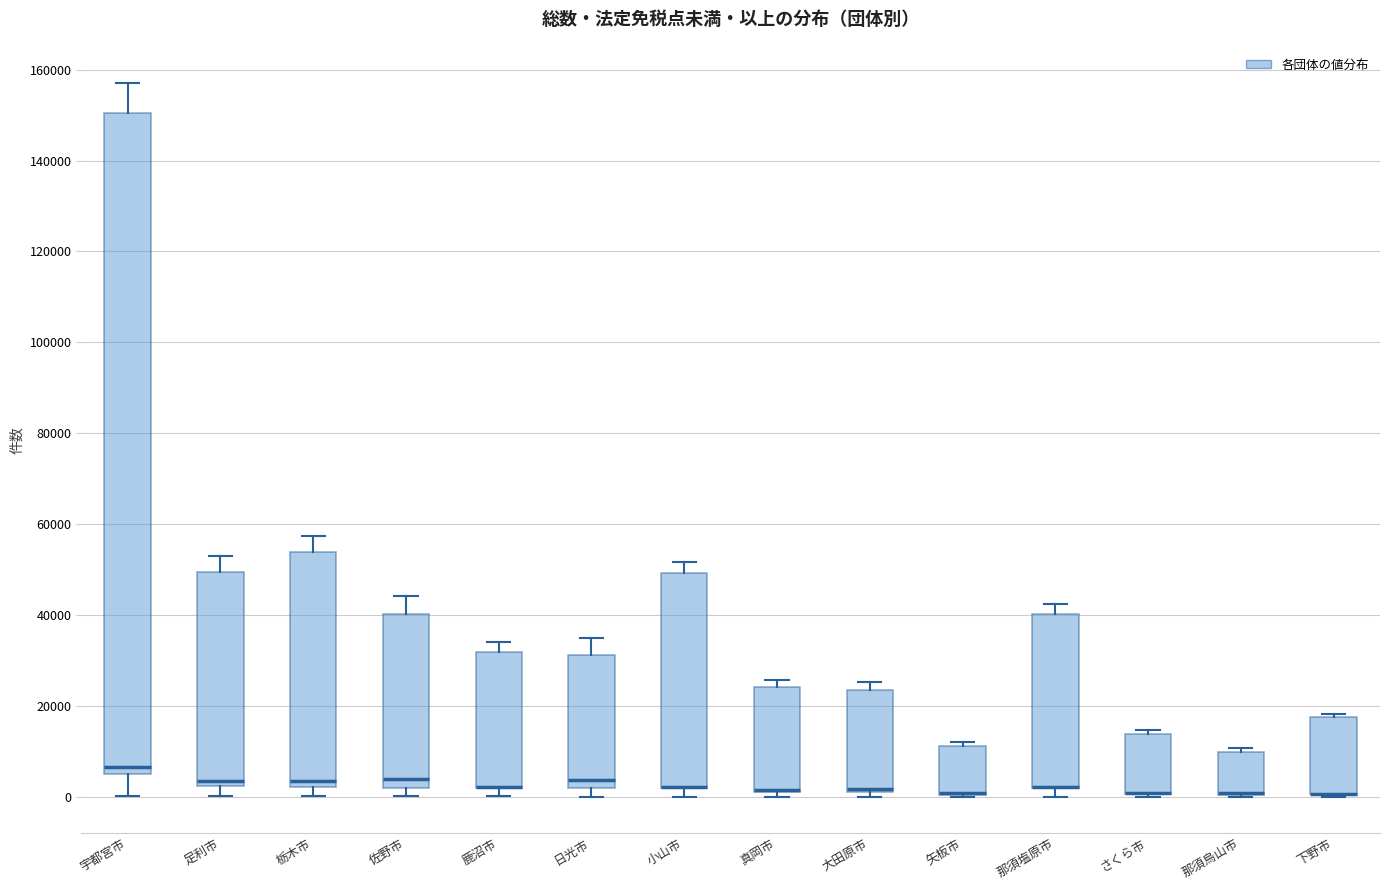

Reading left to right, transcribe this box plot: for each box, give where its median line is, the range the box spans, and where its two whiskers end, as read against the y-axis. The values are not printed on the chart, so give them approximately, as read against the axis.

宇都宮市: median 6000, box 4000 to 150000, whiskers 0 to 158000
足利市: median 4000, box 2000 to 50000, whiskers 0 to 54000
栃木市: median 4000, box 2000 to 54000, whiskers 0 to 58000
佐野市: median 4000, box 2000 to 40000, whiskers 0 to 44000
鹿沼市: median 2000 (drawn on the box's lower edge), box 2000 to 32000, whiskers 0 to 34000
日光市: median 4000, box 2000 to 32000, whiskers 0 to 34000
小山市: median 2000 (drawn on the box's lower edge), box 2000 to 50000, whiskers 0 to 52000
真岡市: median 2000 (drawn on the box's lower edge), box 2000 to 24000, whiskers 0 to 26000
大田原市: median 2000 (drawn on the box's lower edge), box 2000 to 24000, whiskers 0 to 26000
矢板市: median 0 (drawn on the box's lower edge), box 0 to 12000, whiskers 0 to 12000 (just above the box's upper edge)
那須塩原市: median 2000 (drawn on the box's lower edge), box 2000 to 40000, whiskers 0 to 42000
さくら市: median 0 (drawn on the box's lower edge), box 0 to 14000, whiskers 0 to 14000 (just above the box's upper edge)
那須烏山市: median 0 (drawn on the box's lower edge), box 0 to 10000, whiskers 0 to 10000 (just above the box's upper edge)
下野市: median 0 (drawn on the box's lower edge), box 0 to 18000, whiskers 0 (just below the box's lower edge) to 18000 (just above the box's upper edge)